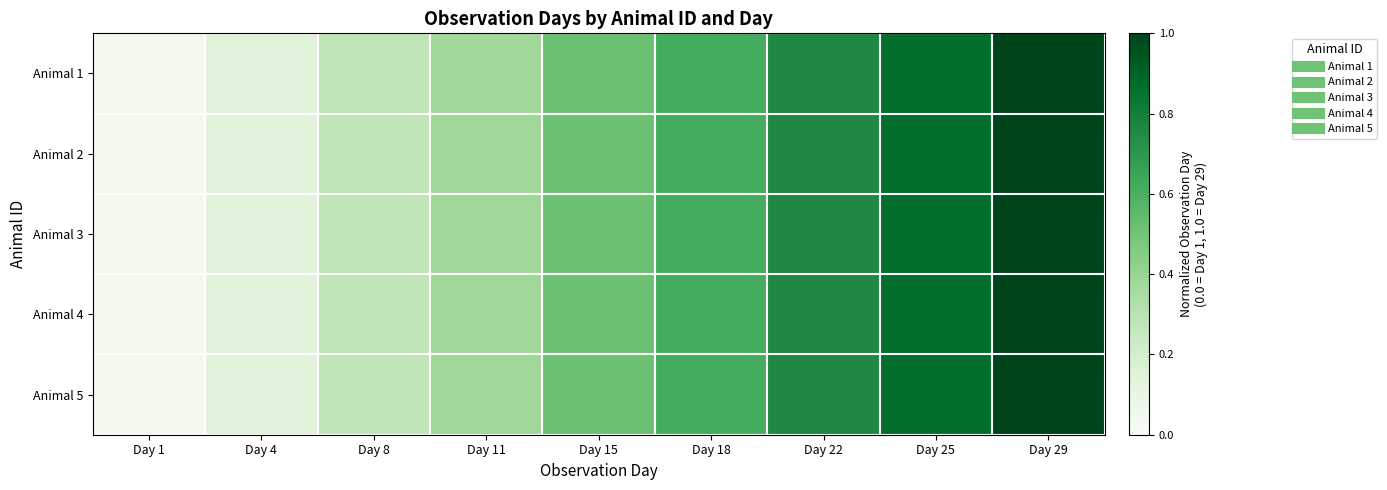

What is the total value across all series at Day 22?

3.8